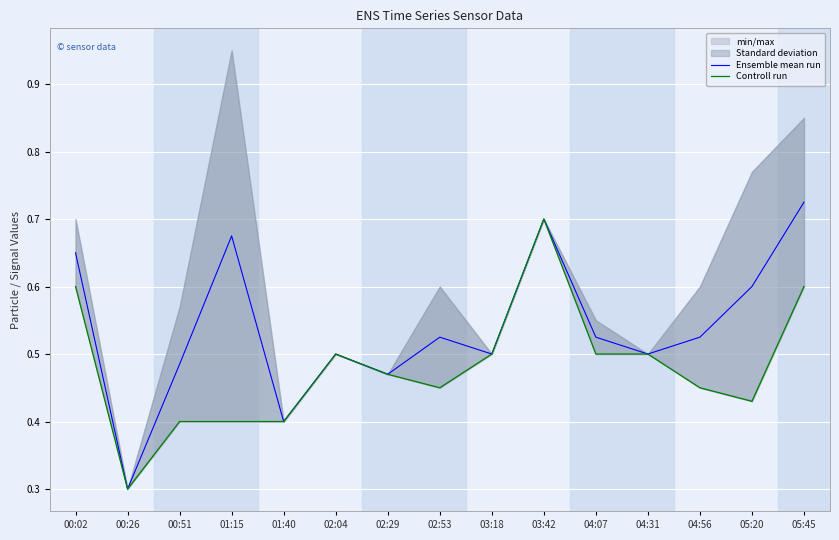

Rank the categories by Controll run value from lowest to highest.

00:26, 00:51, 01:15, 01:40, 05:20, 02:53, 04:56, 02:29, 02:04, 03:18, 04:07, 04:31, 00:02, 05:45, 03:42